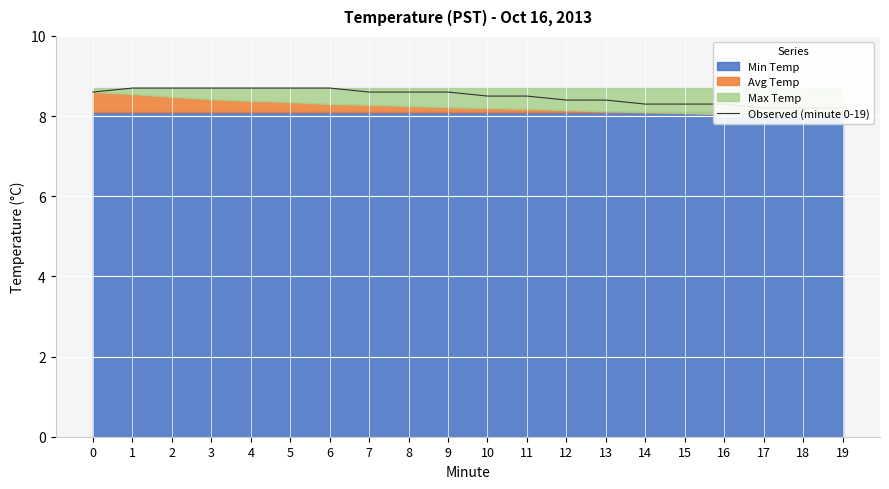

Reading left to right, transcribe all the data shown in this chart.

0=8.6	1=8.7	2=8.7	3=8.7	4=8.7	5=8.7	6=8.7	7=8.6	8=8.6	9=8.6	10=8.5	11=8.5	12=8.4	13=8.4	14=8.3	15=8.3	16=8.3	17=8.2	18=8.2	19=8.2